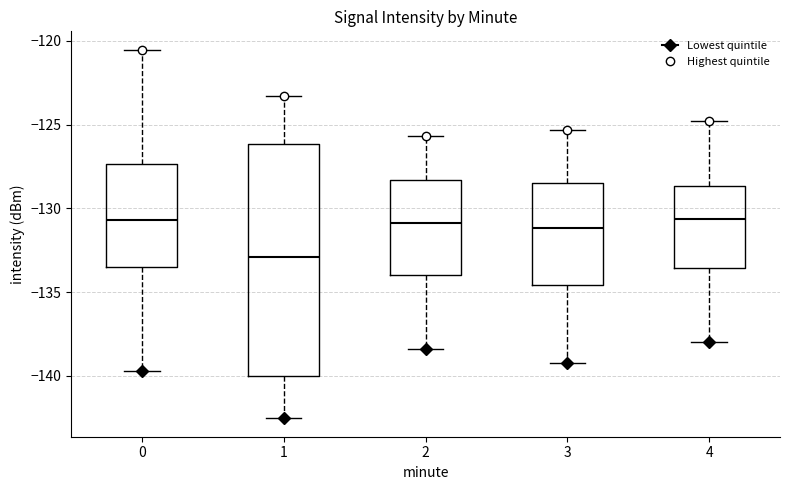

Reading left to right, read every box against the y-axis: the position of its median line, the range the box covers, and the ends of its whiskers. The values are not printed on the chart, so give them approximately, as read against the axis.

0: median -130.5, box -133.5 to -127.5, whiskers -139.5 to -120.5
1: median -133.0, box -140.0 to -126.0, whiskers -142.5 to -123.5
2: median -131.0, box -134.0 to -128.5, whiskers -138.5 to -125.5
3: median -131.0, box -134.5 to -128.5, whiskers -139.0 to -125.5
4: median -130.5, box -133.5 to -128.5, whiskers -138.0 to -125.0